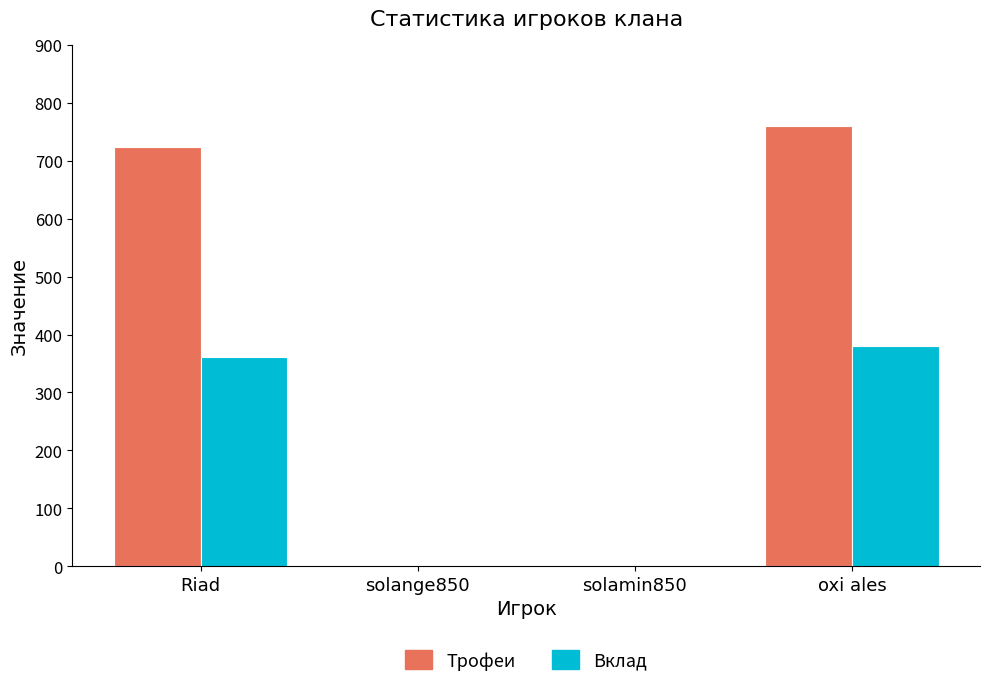

Between Riad and solamin850, which series saw the biggest shift?

Трофеи